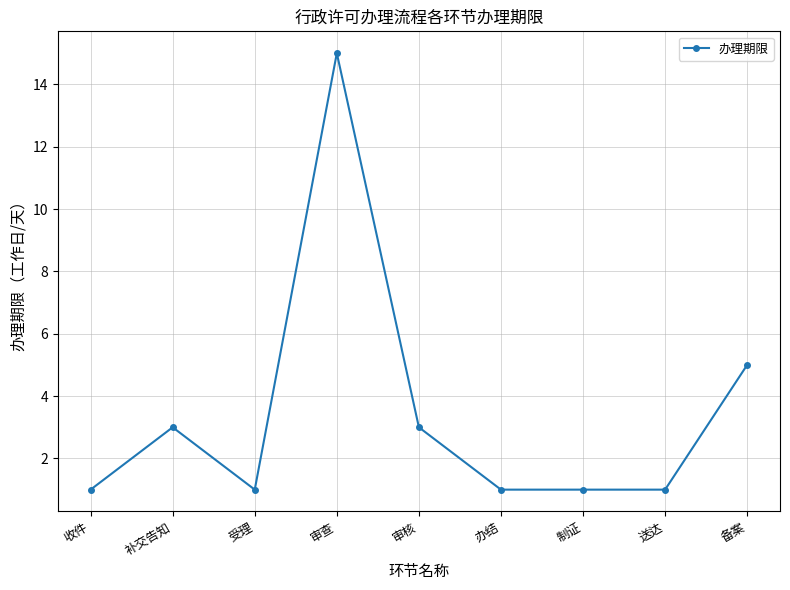

Where is the data nearest to the value 8?

备案